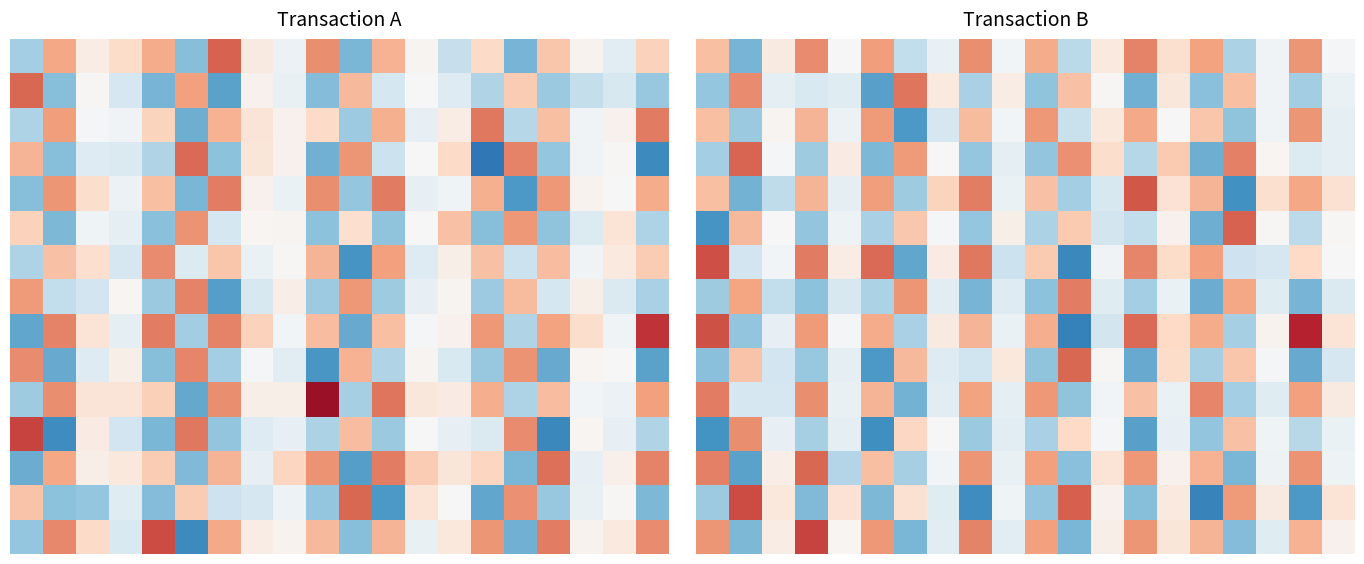

Which category has the lowest value across all series?

11